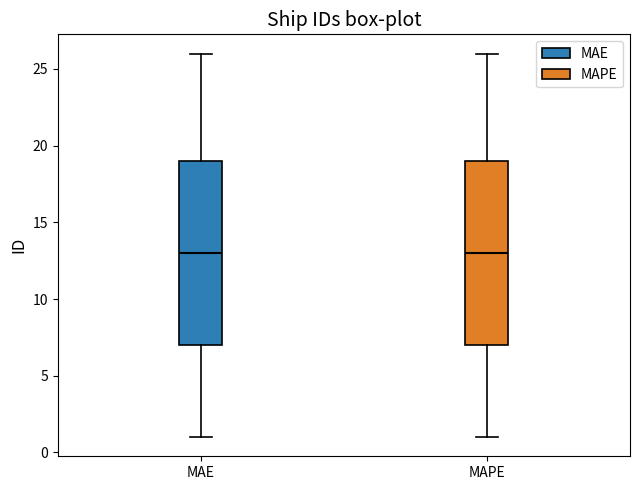

Reading left to right, transcribe this box plot: for each box, give where its median line is, the range the box spans, and where its two whiskers end, as read against the y-axis. The values are not printed on the chart, so give them approximately, as read against the axis.

MAE: median 13, box 7 to 19, whiskers 1 to 26
MAPE: median 13, box 7 to 19, whiskers 1 to 26